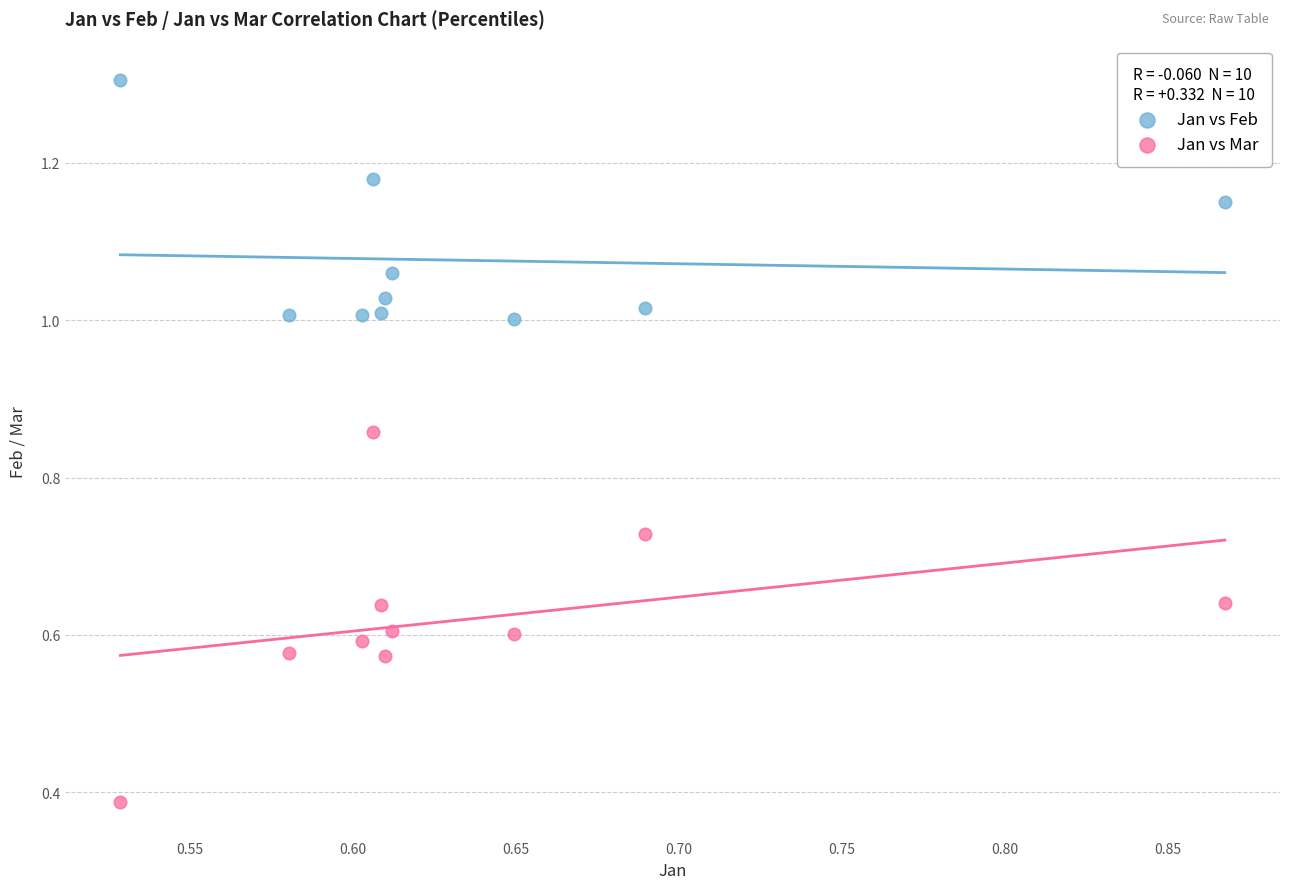

Which series has the widest spread of Y values?

Jan vs Mar